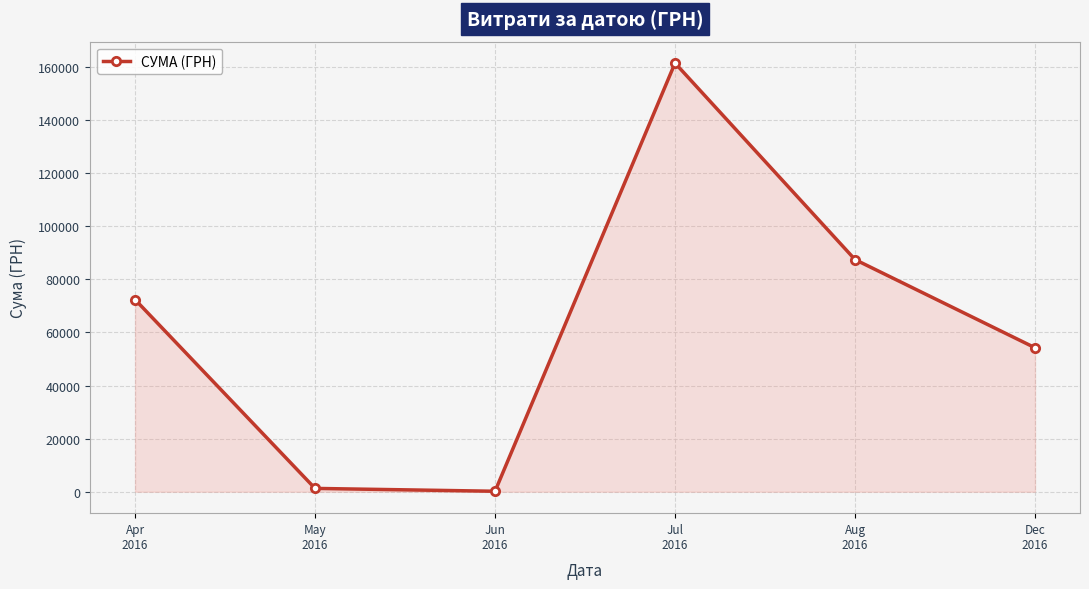

Is it true that the value at Jul
2016 is 220156.8?

False